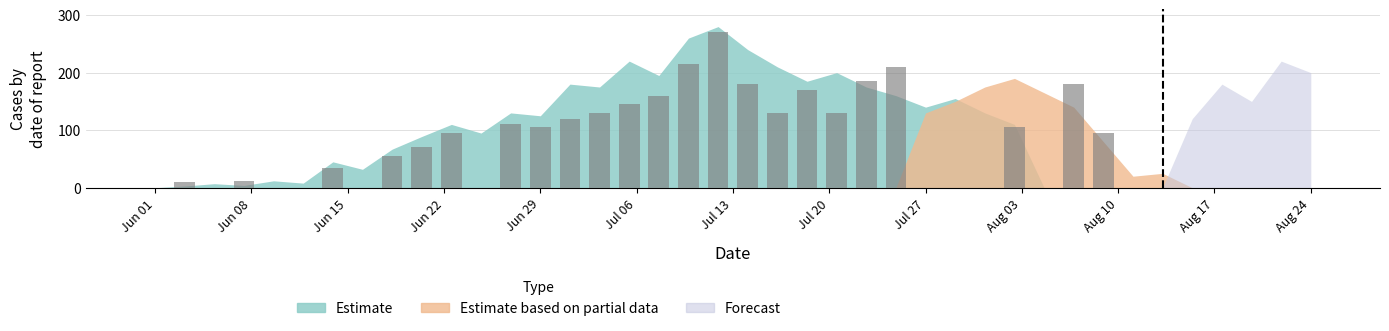

What is the greatest value displayed?

270